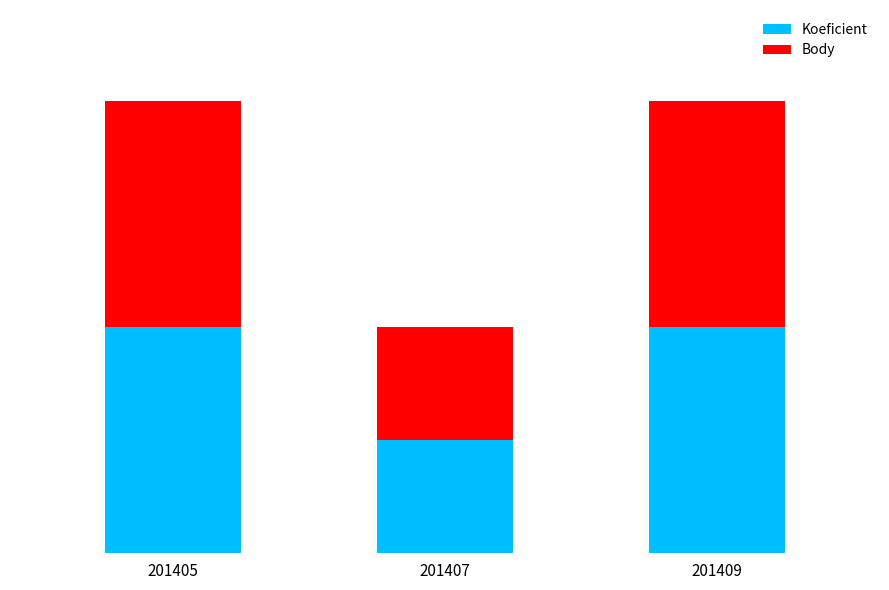

The value of Body at 201407 is 1. True or false?

False